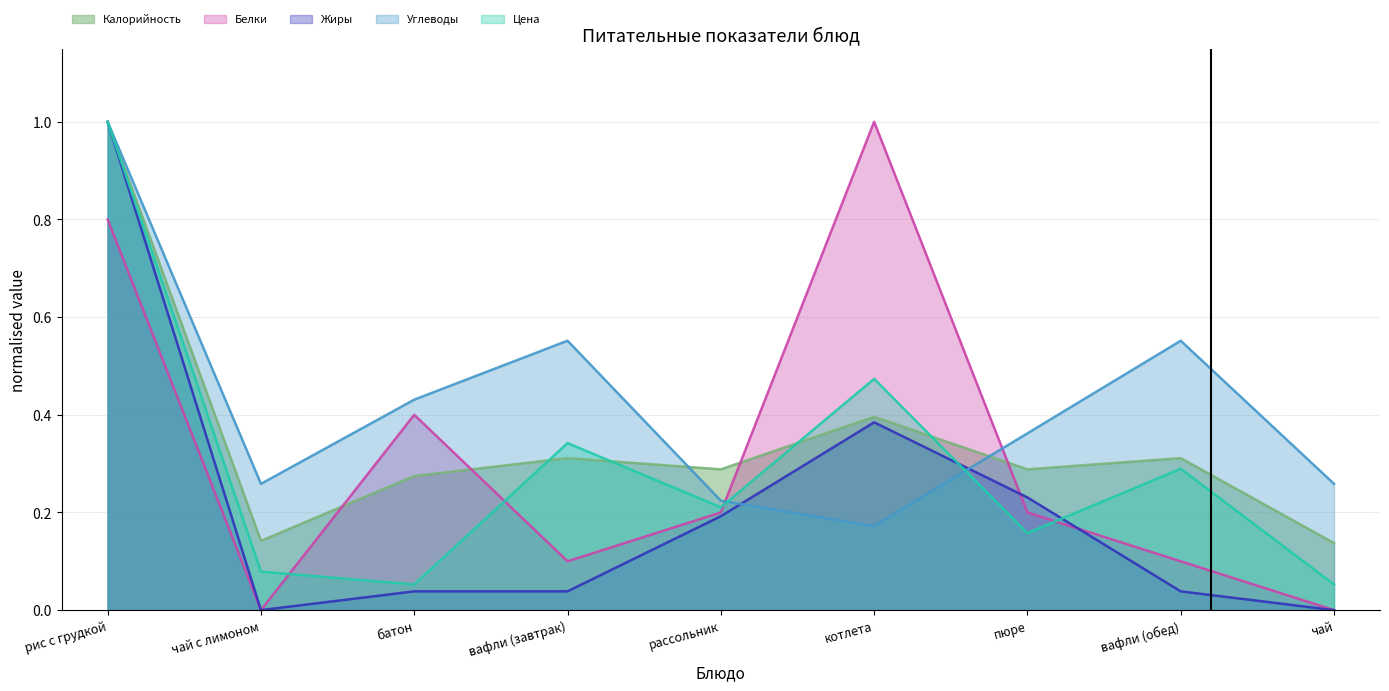

What is the average value of the Цена series?

0.3